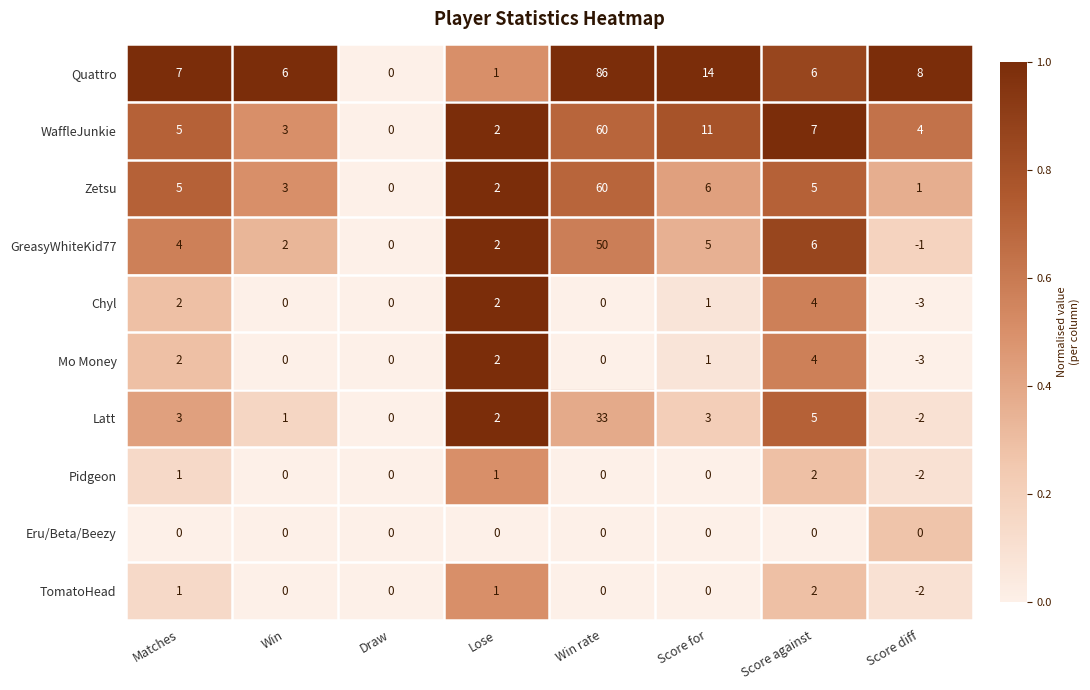

Which series has the largest total across all categories?

Quattro